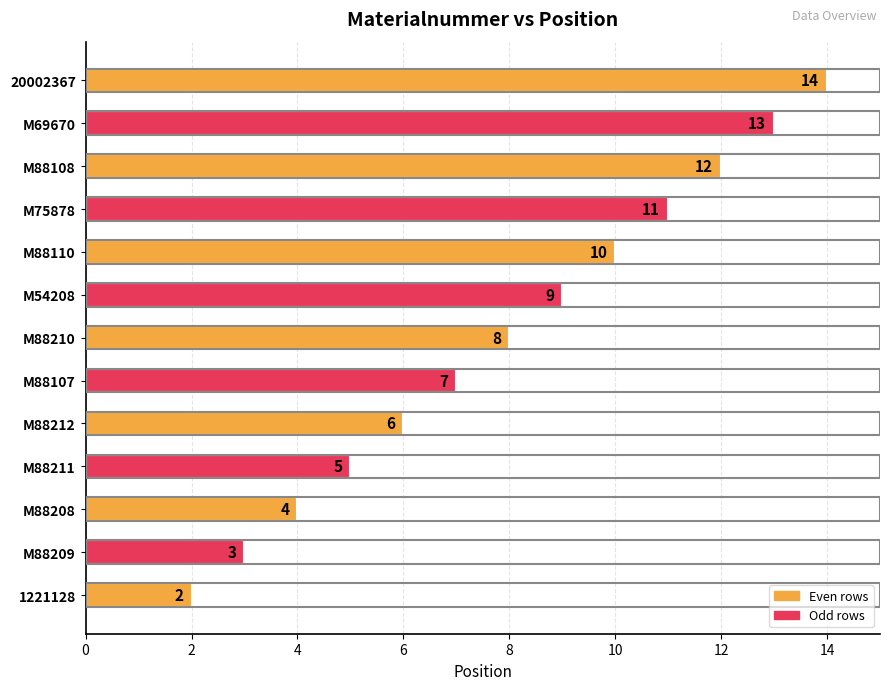

Which label corresponds to the largest value in the chart?

20002367